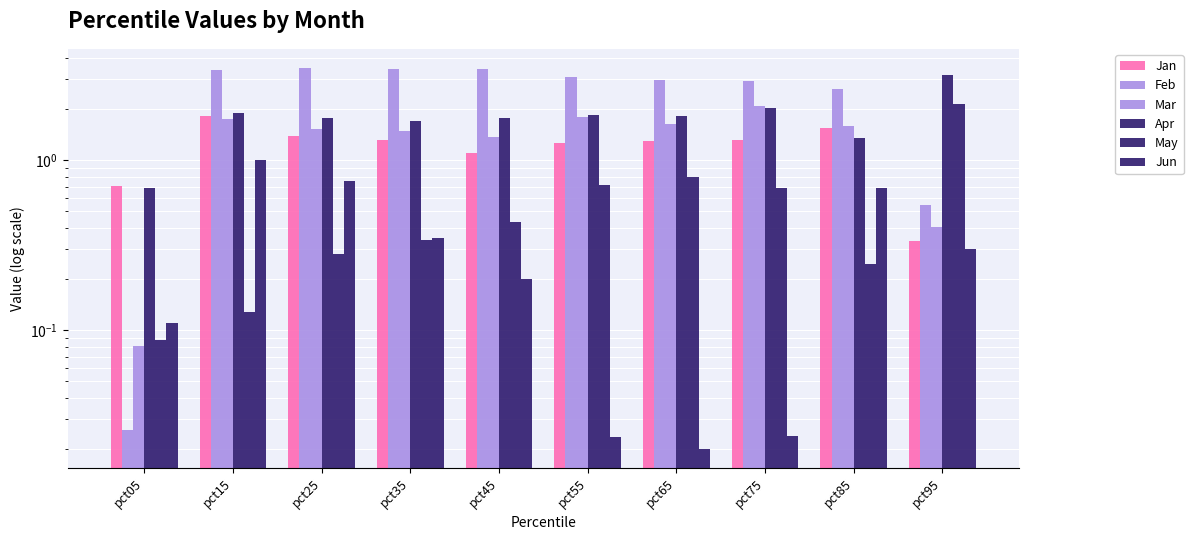

How many data points in Jan are above 1?

8